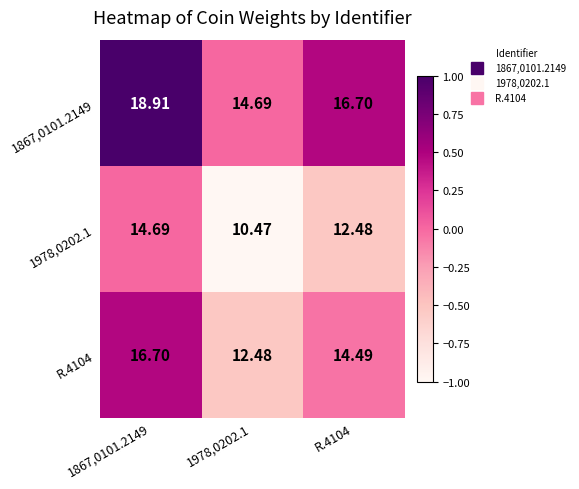

Is the value of 1867,0101.2149 at 1978,0202.1 greater than the value of 1978,0202.1 at 1978,0202.1?

Yes